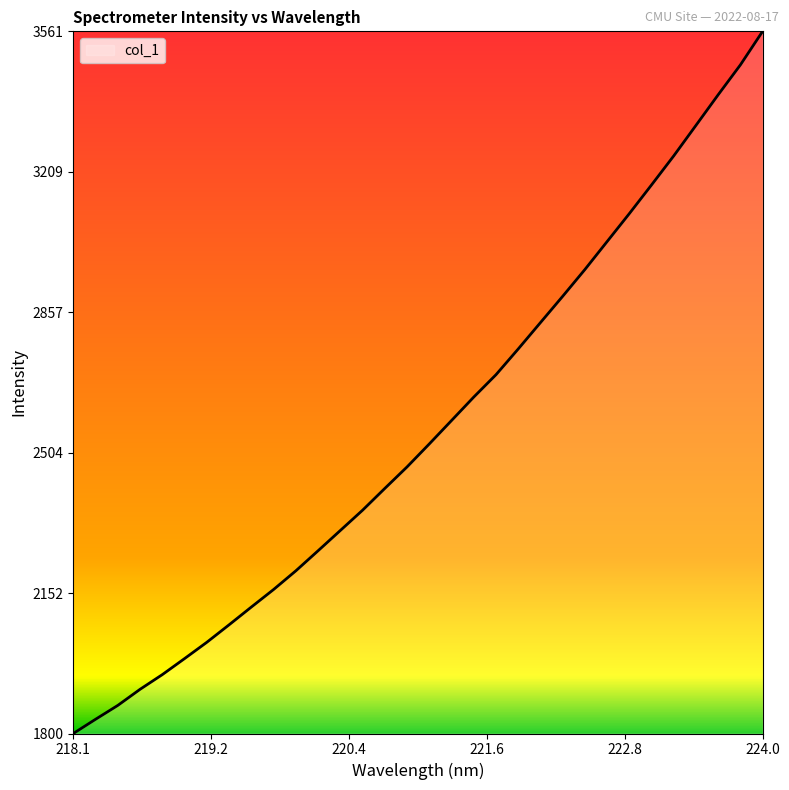

What is the average value?

2562.1